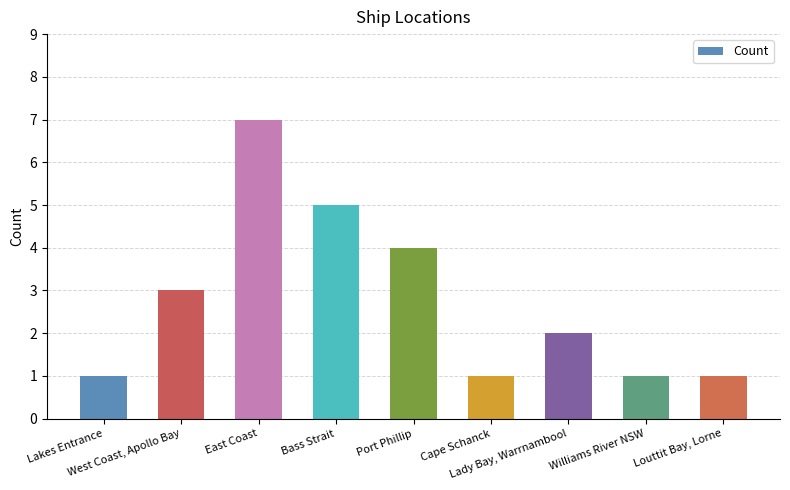

What is the change in value from East Coast to Lady Bay, Warrnambool?

-5